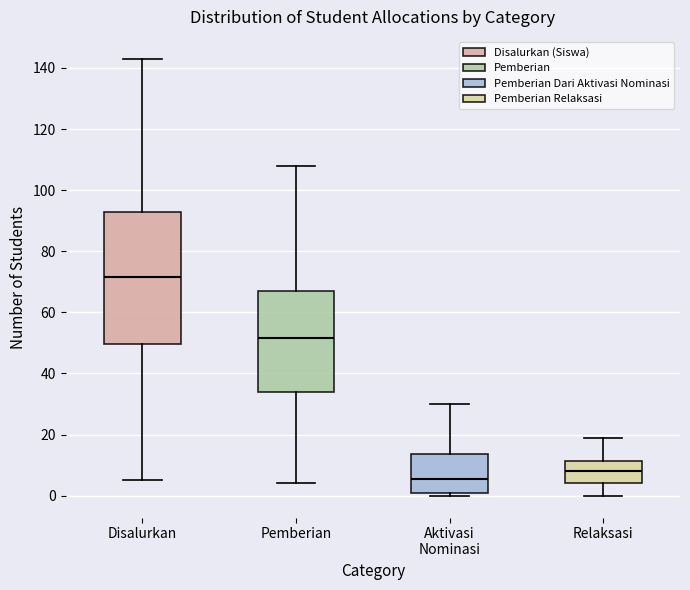

Reading left to right, read every box against the y-axis: the position of its median line, the range the box covers, and the ends of its whiskers. The values are not printed on the chart, so give them approximately, as read against the axis.

Disalurkan: median 72, box 50 to 94, whiskers 6 to 144
Pemberian: median 52, box 34 to 68, whiskers 4 to 108
Aktivasi Nominasi: median 6, box 2 to 14, whiskers 0 to 30
Relaksasi: median 8, box 4 to 12, whiskers 0 to 20